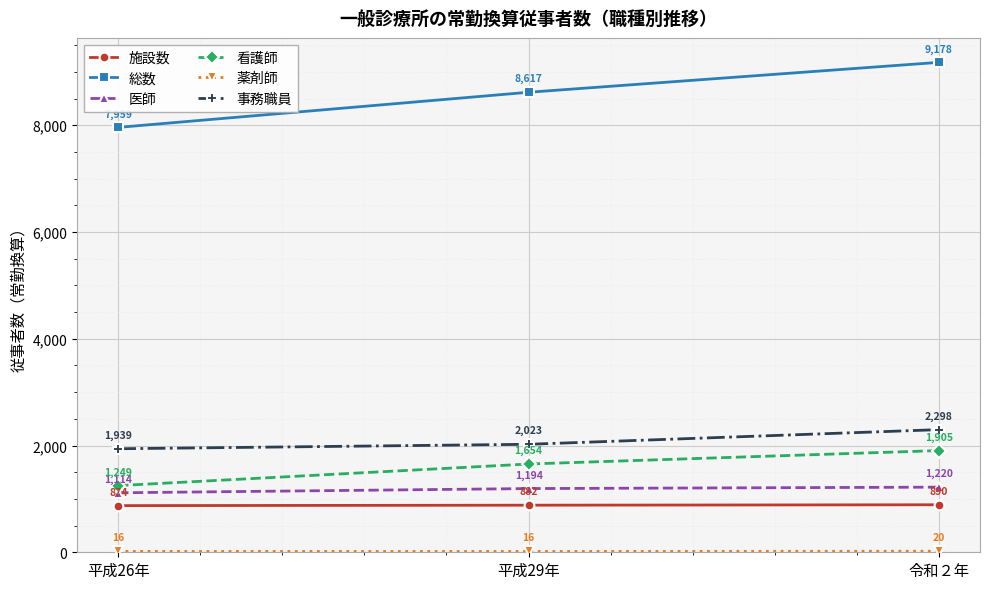

Which series has the largest range (max minus min)?

総数